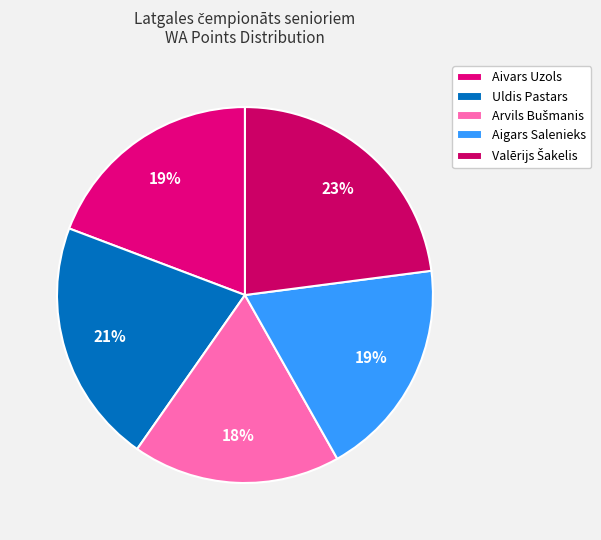

Count the number of slices in the pie.

5